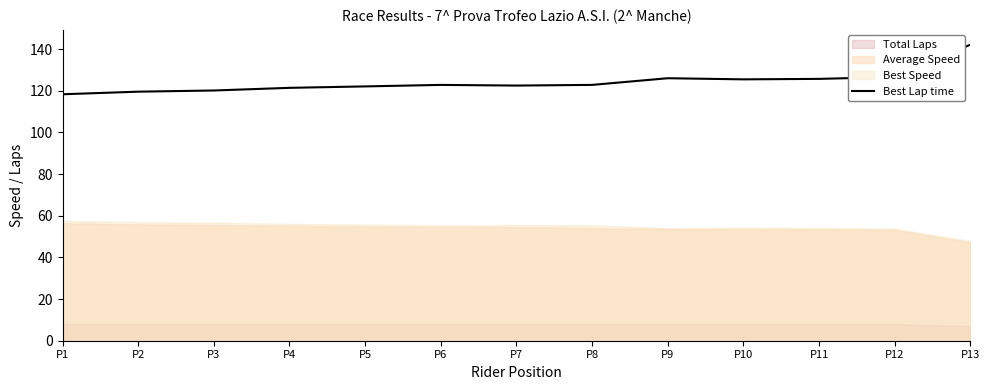

List the labels in order of value, smallest first.

P1, P2, P3, P4, P5, P7, P6, P8, P10, P11, P9, P12, P13